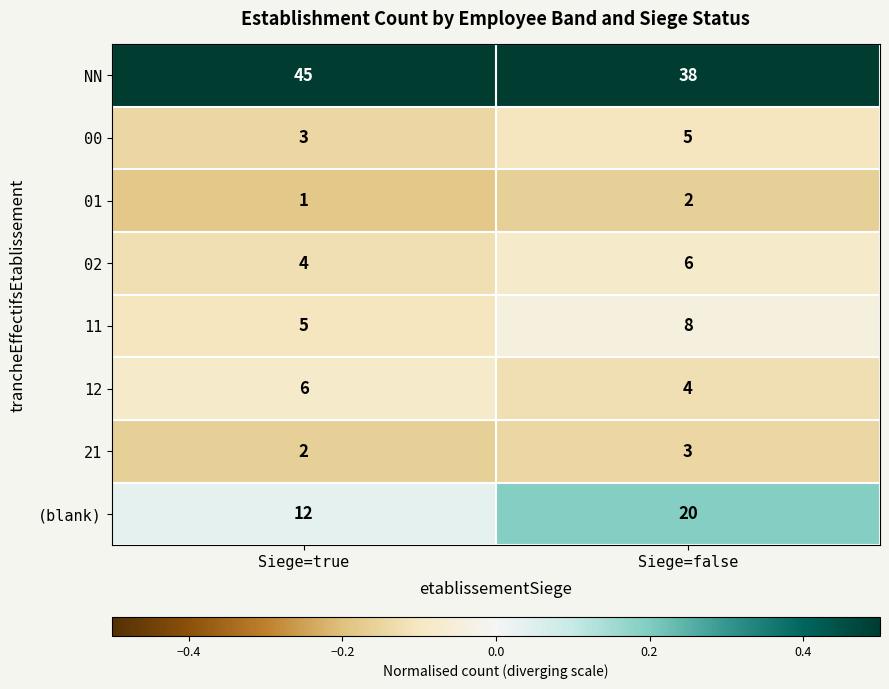

Which series changed the most between Siege=true and Siege=false?

(blank)